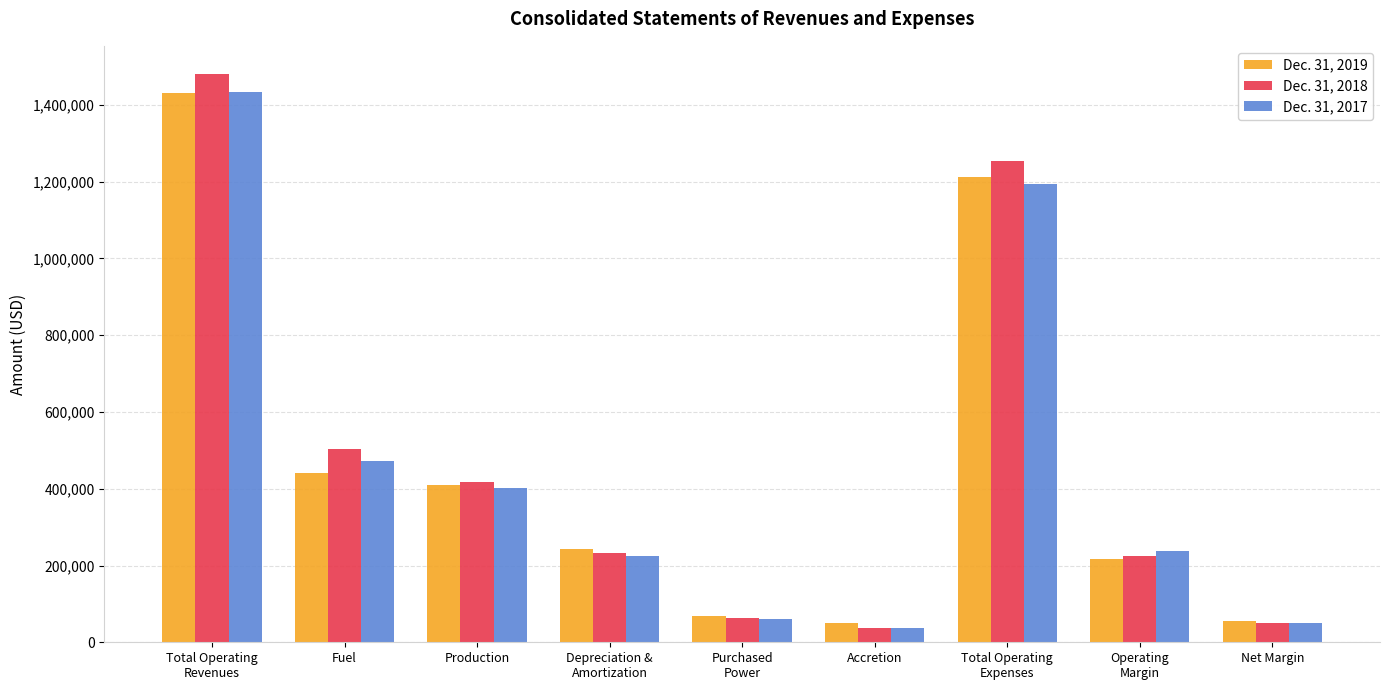

What are all the series names shown in the legend?

Dec. 31, 2019, Dec. 31, 2018, Dec. 31, 2017